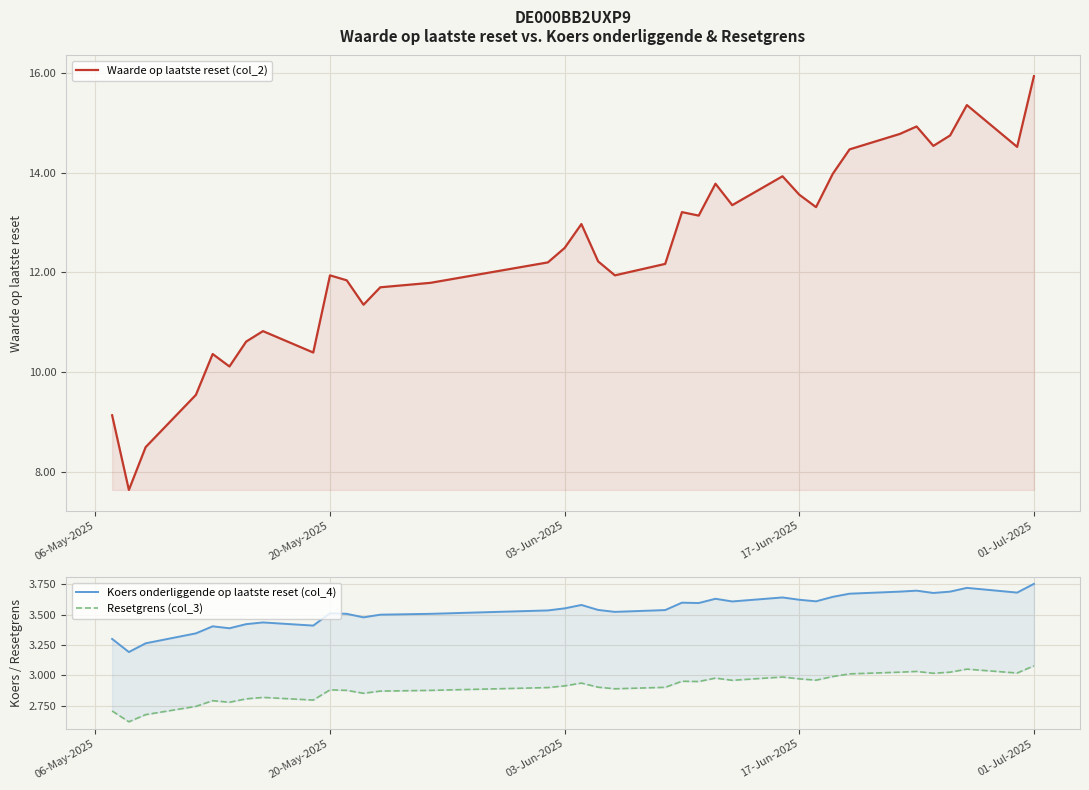

Rank the series by their maximum value, from highest to lowest.

Waarde op laatste reset (col_2), Koers onderliggende op laatste reset (col_4), Resetgrens (col_3)